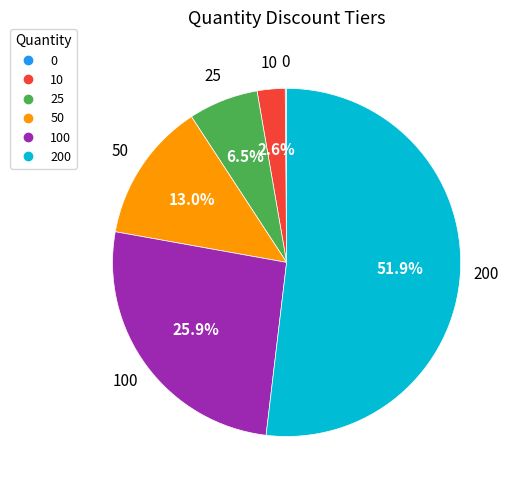

Does any single category account for the majority?

Yes